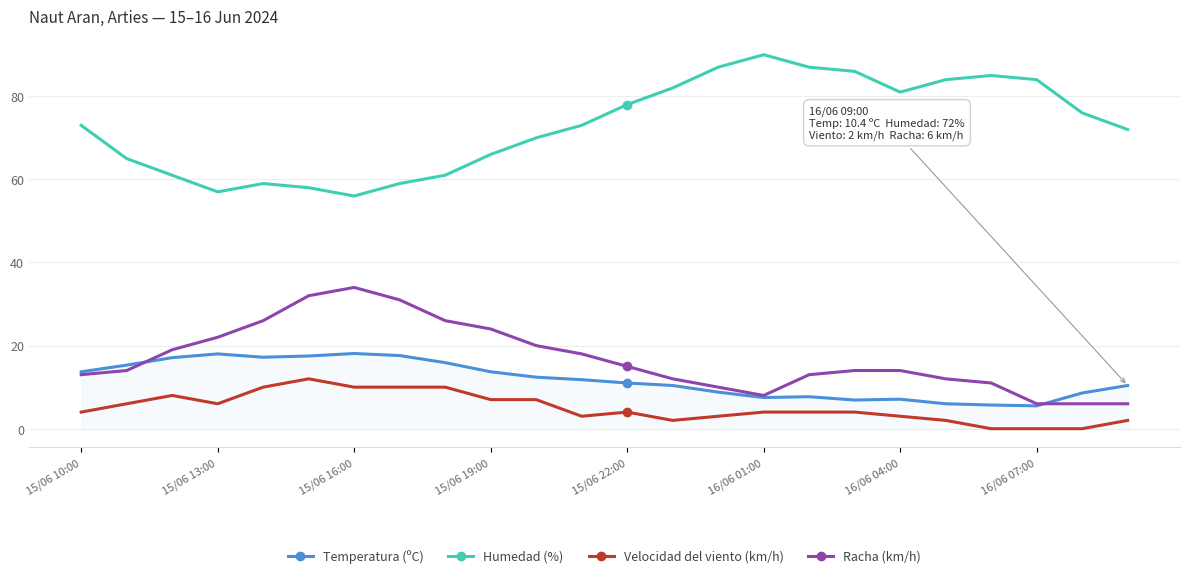

Does the chart display data point markers on the line(s)?

No